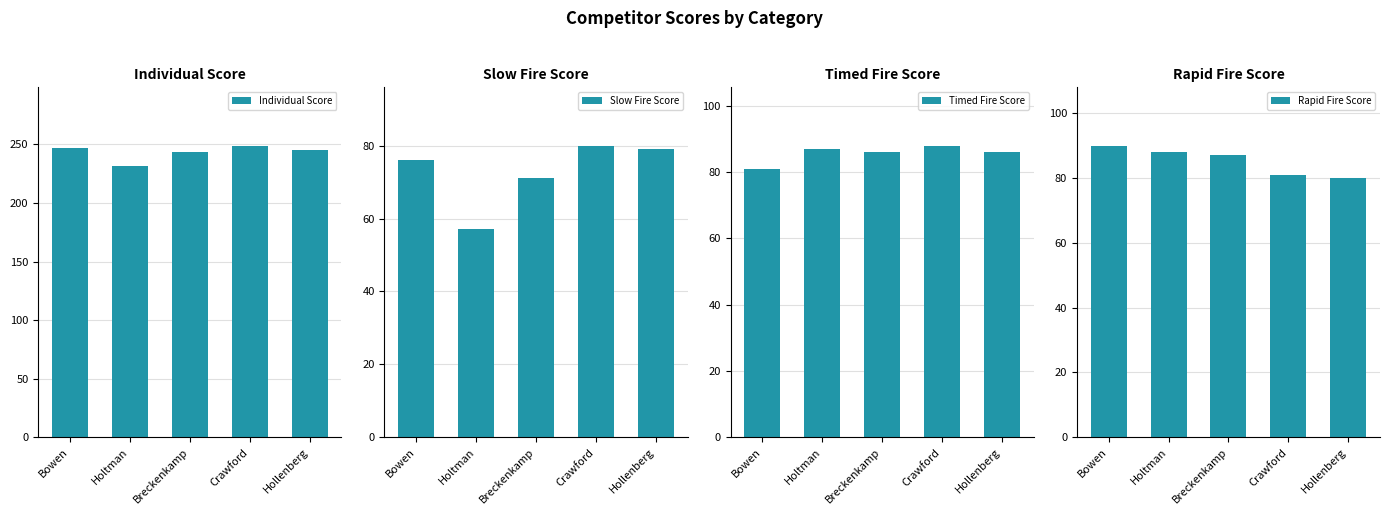

What is the greatest value displayed?

249